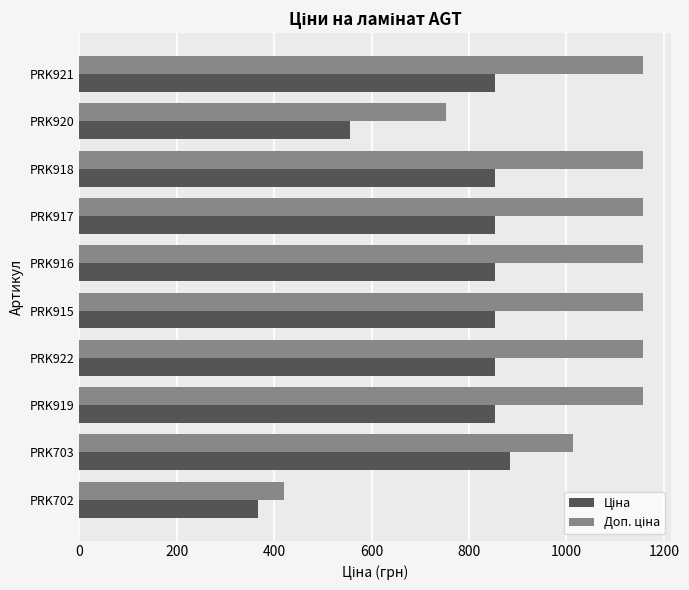

What is the total value across all series at PRK915?

2011.3